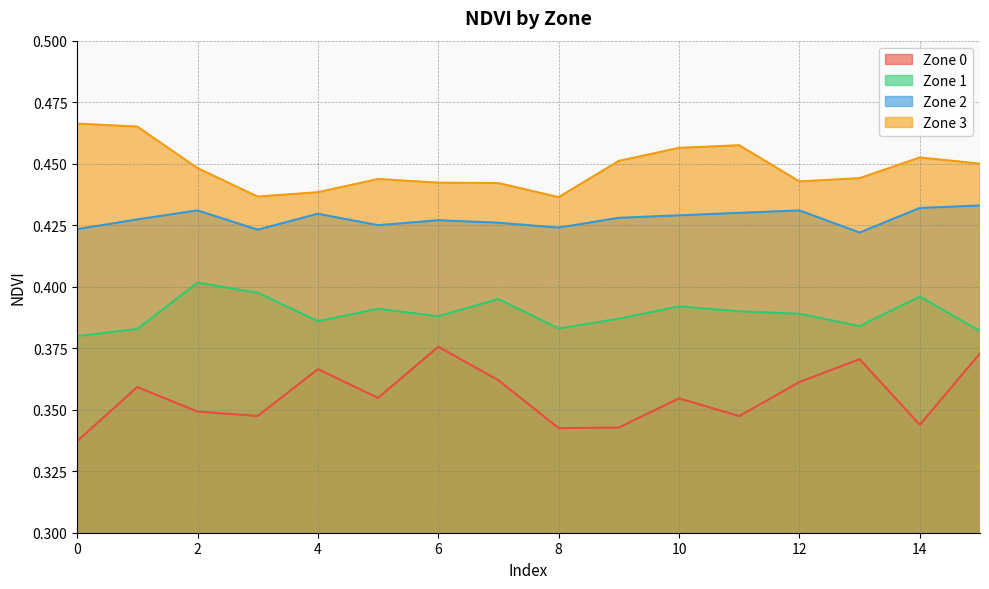

The value of Zone 0 at 9 is 0.3. True or false?

True